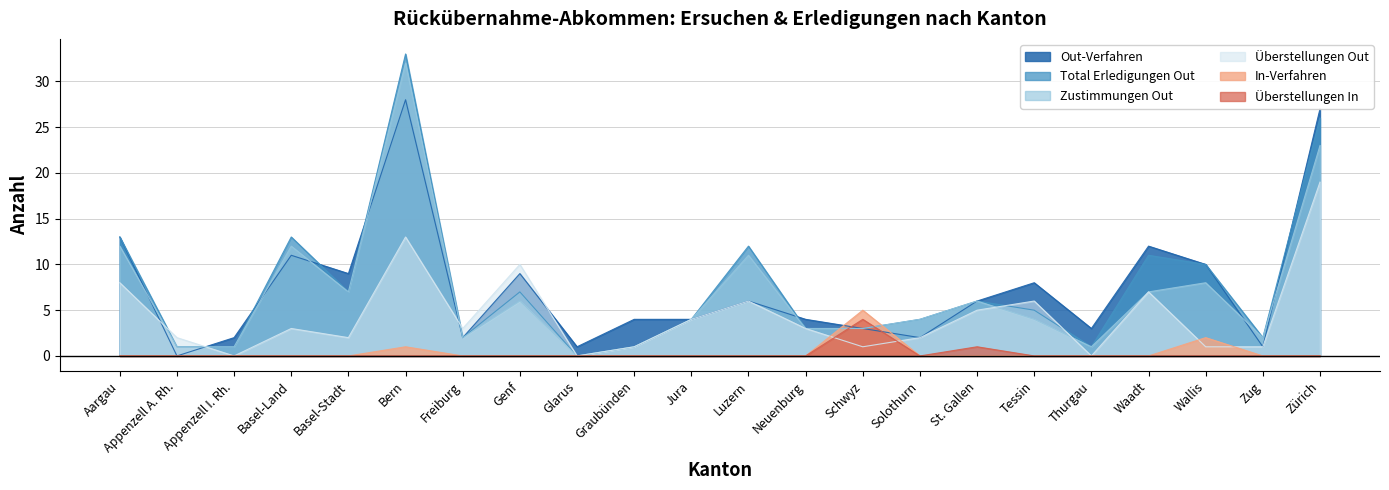

At which category is the sum across all series the highest?

Bern